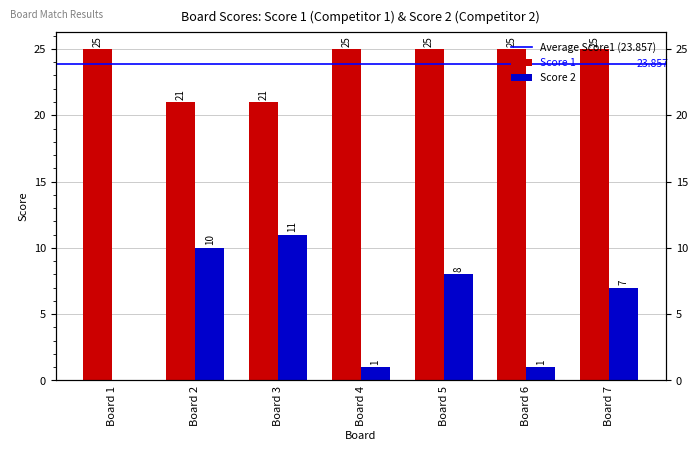

Reading right to left, transcribe all the data shown in this chart.

Score 1: 25	25	25	25	21	21	25
Score 2: 7	1	8	1	11	10	0